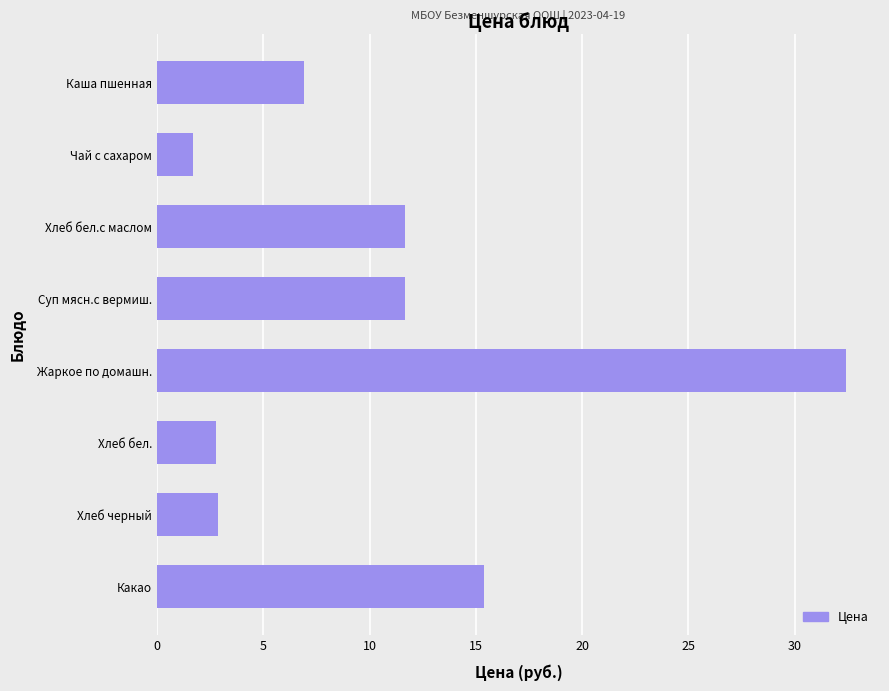

What is the difference between the maximum and minimum values?

30.7